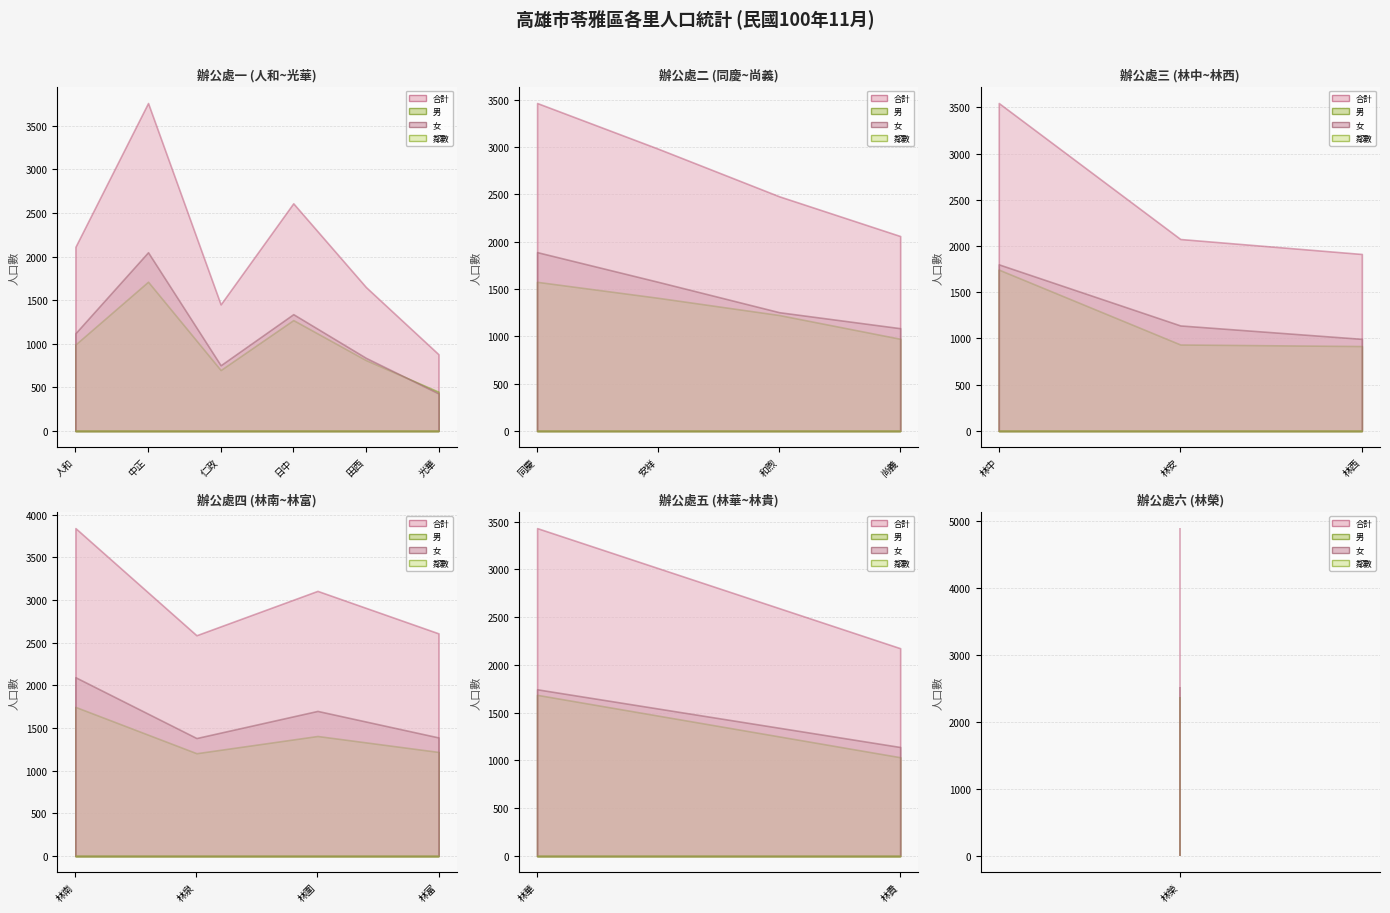

What is the difference between the maximum and minimum values in the 男 series?

1917